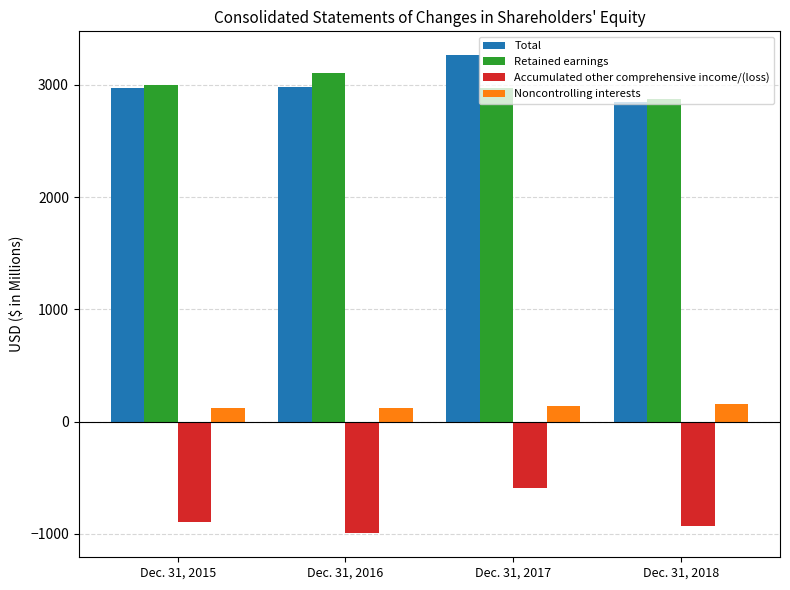

What is the spread (max minus min) of values at Dec. 31, 2016?

4103